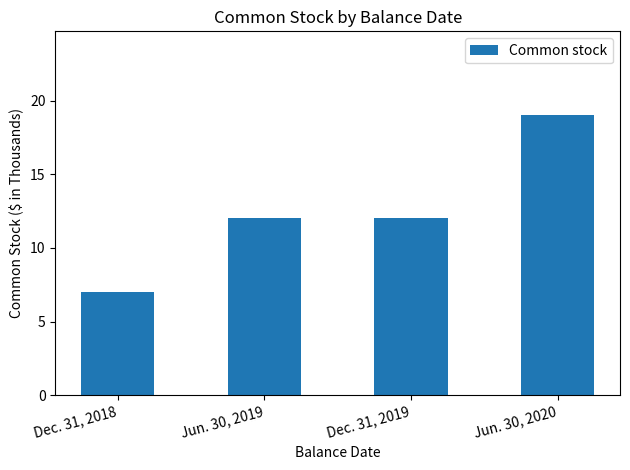

Which has a higher value, Dec. 31, 2019 or Dec. 31, 2018?

Dec. 31, 2019